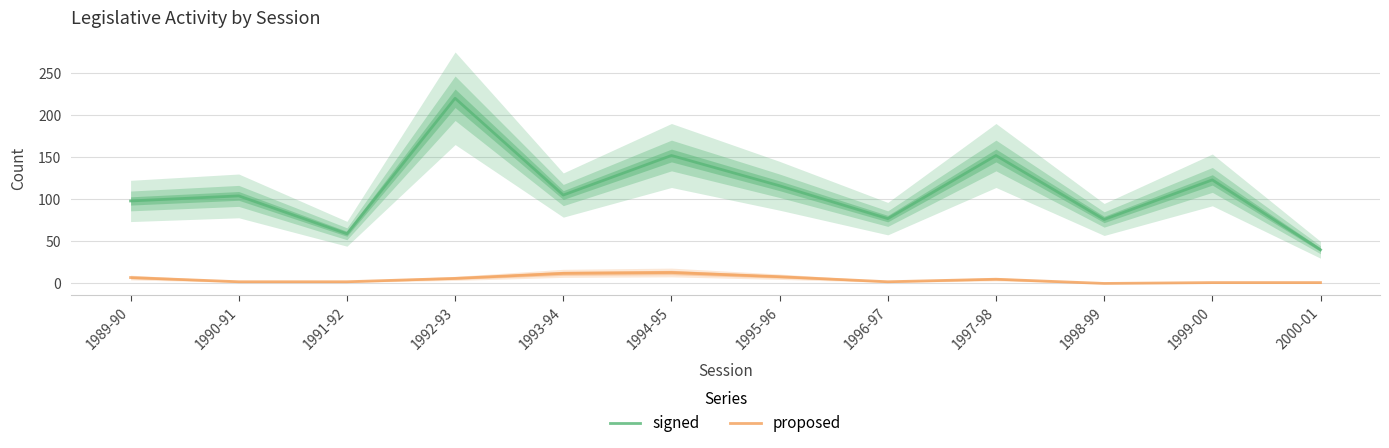

Where is the first local minimum for signed?

1991-92